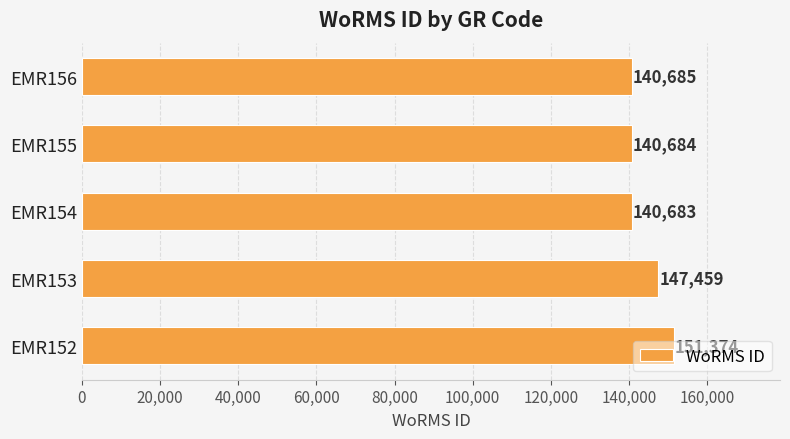

Rank the categories by value from lowest to highest.

EMR154, EMR155, EMR156, EMR153, EMR152